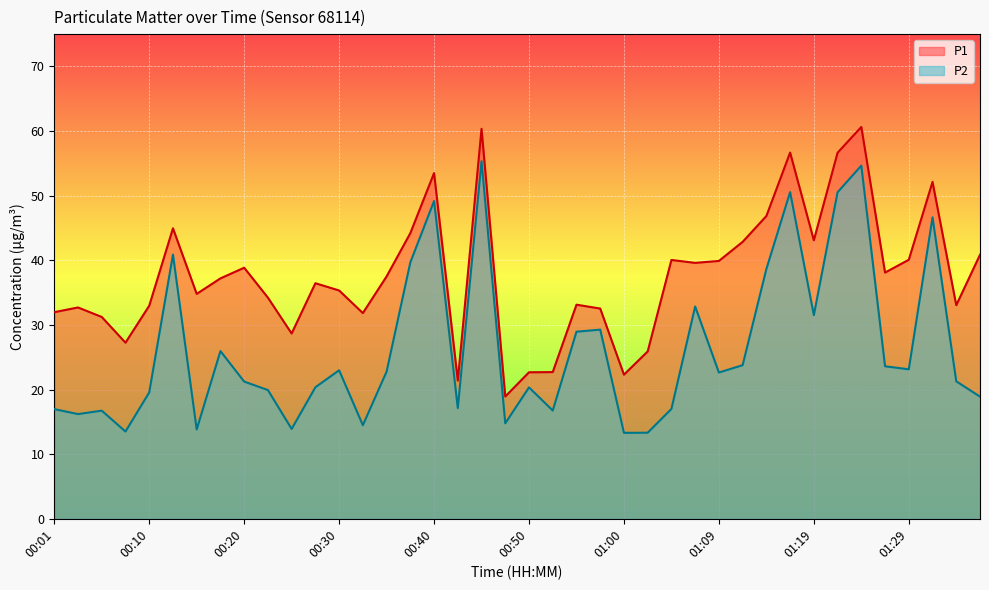

Which series changed the most between 00:42 and 00:45?

P1